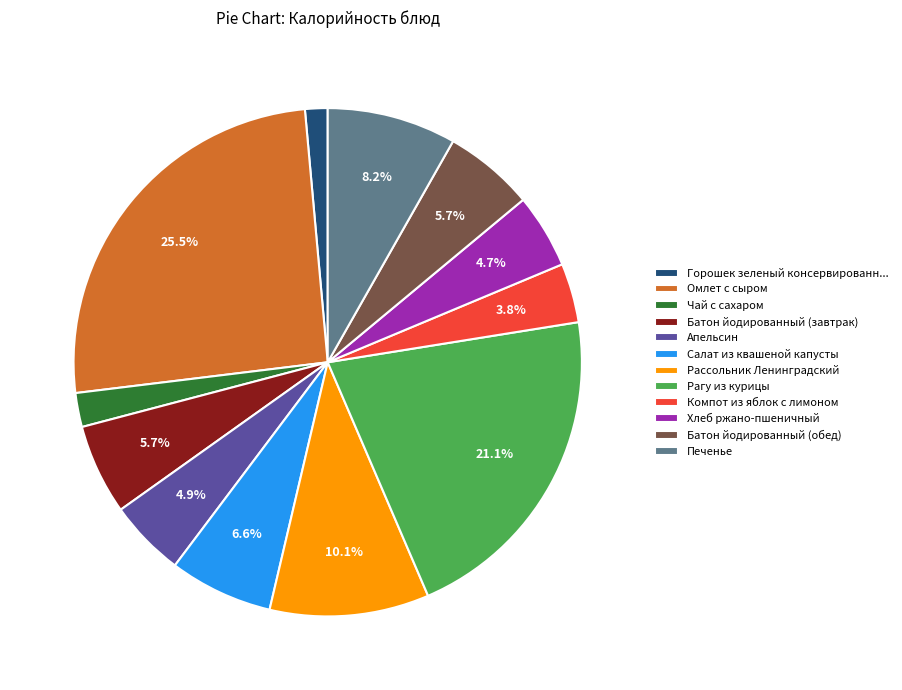

To the nearest percent, what is the combined percentage of Омлет с сыром and Апельсин?

30%